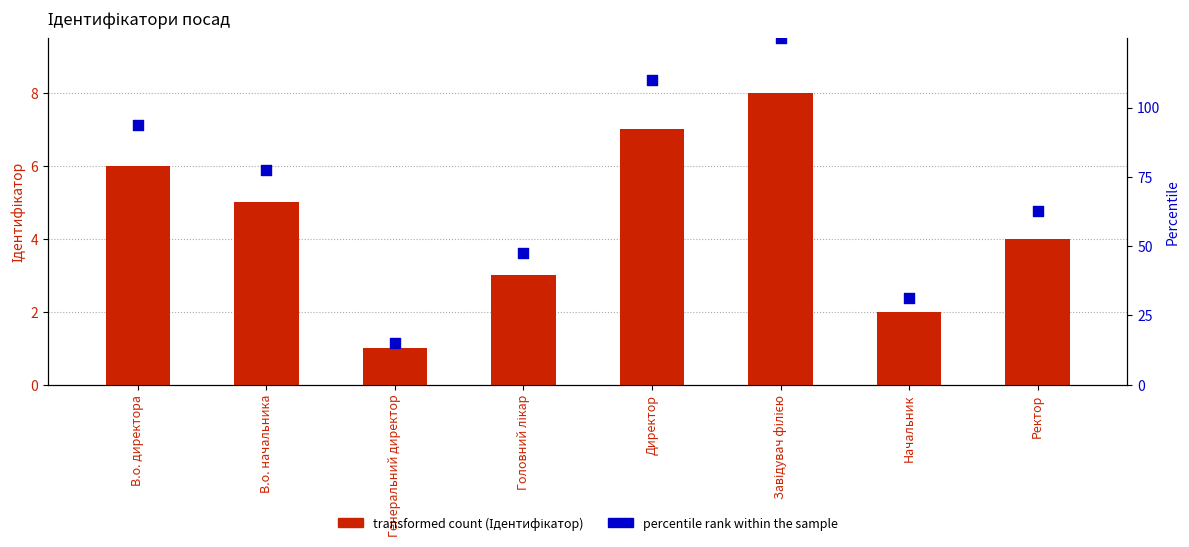

Which series contains the lowest Y value?

Ідентифікатор